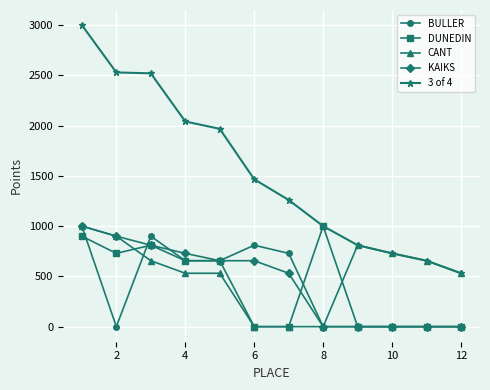

True or false: BULLER has more than 0 interior local peaks.

True